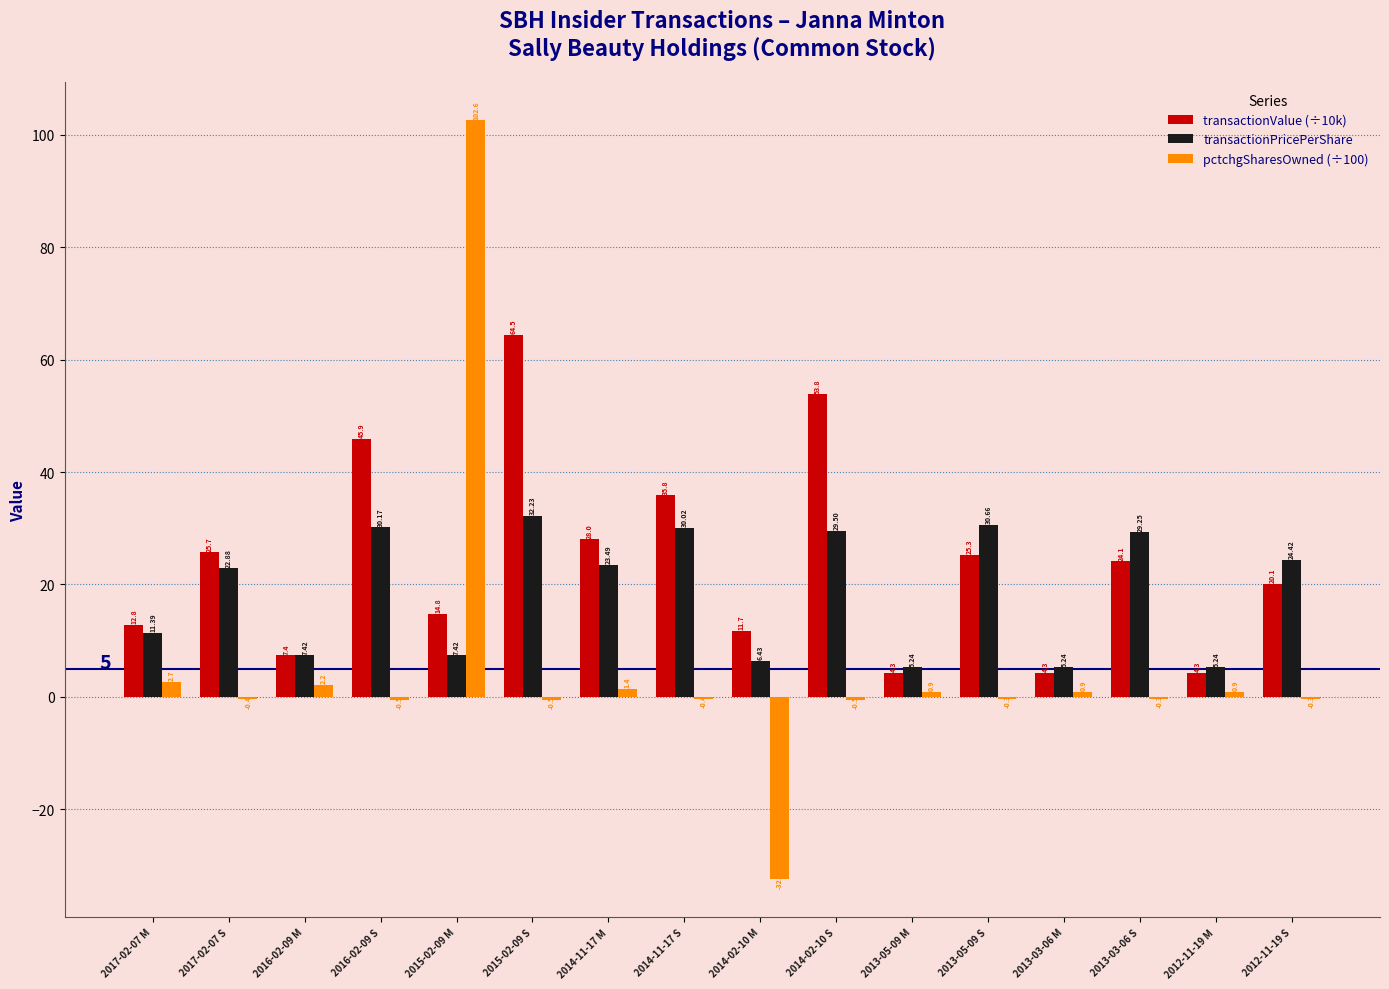

The value of transactionValue (÷10k) at 2012-11-19 S is 5.4. True or false?

False